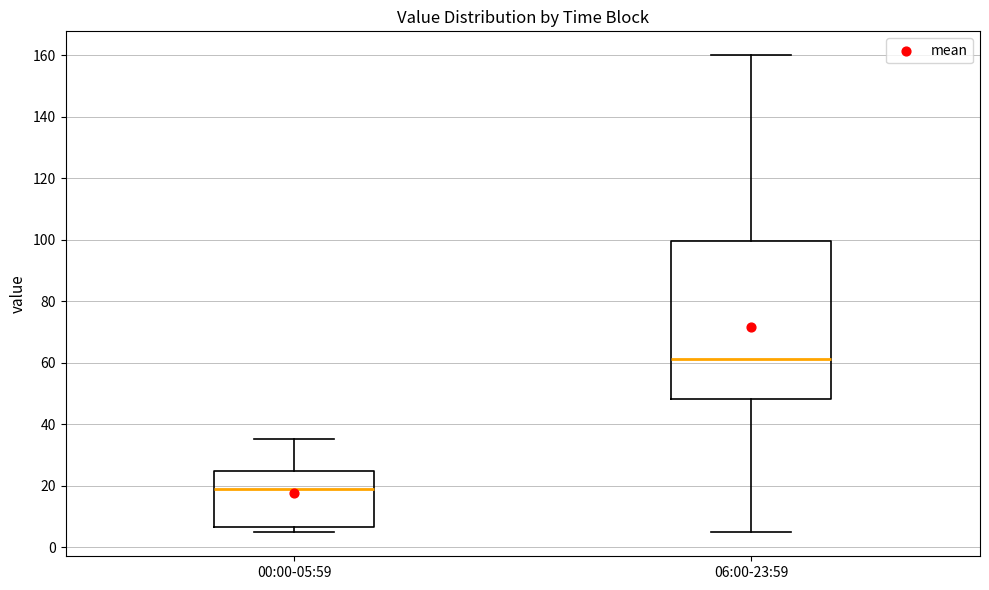

Reading left to right, read every box against the y-axis: the position of its median line, the range the box covers, and the ends of its whiskers. The values are not printed on the chart, so give them approximately, as read against the axis.

00:00-05:59: median 18, box 6 to 24, whiskers 4 to 36
06:00-23:59: median 62, box 48 to 100, whiskers 4 to 160